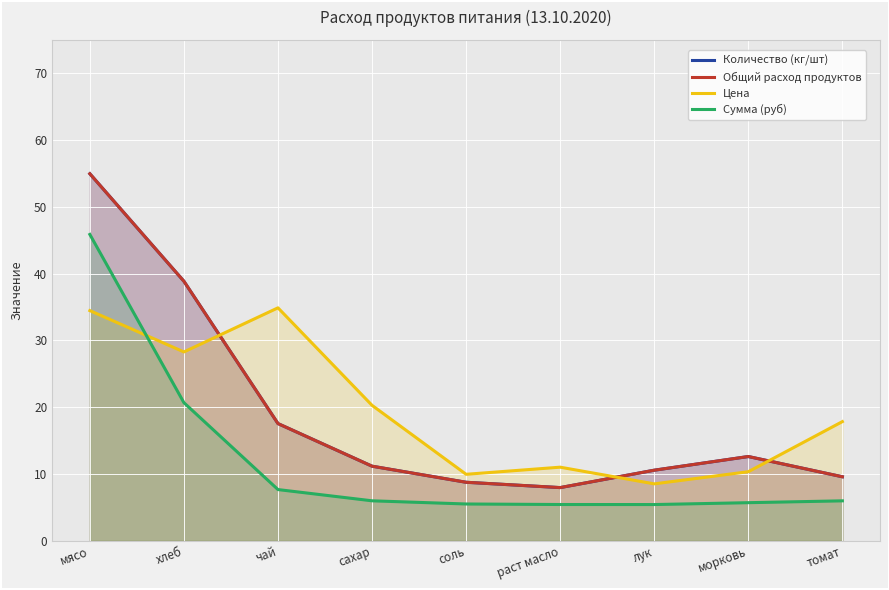

What is the sum of all Сумма (руб) values?

108.4